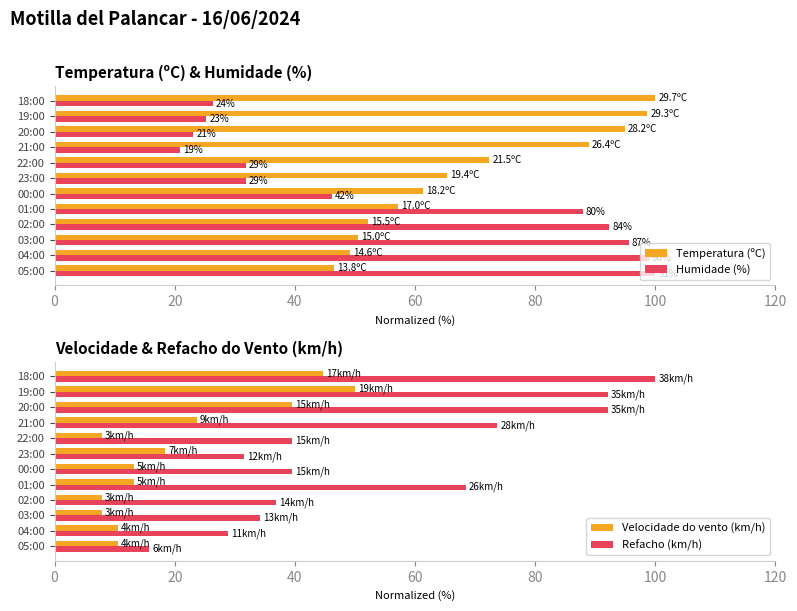

Reading left to right, extract all data points from this chart.

Temperatura (ºC): 46.5	49.2	50.5	52.2	57.2	61.3	65.3	72.4	88.9	94.9	98.7	100.0
Humidade (%): 100.0	98.9	95.6	92.3	87.9	46.2	31.9	31.9	20.9	23.1	25.3	26.4
Velocidade do vento (km/h): 10.5	10.5	7.9	7.9	13.2	13.2	18.4	7.9	23.7	39.5	50.0	44.7
Refacho (km/h): 15.8	28.9	34.2	36.8	68.4	39.5	31.6	39.5	73.7	92.1	92.1	100.0